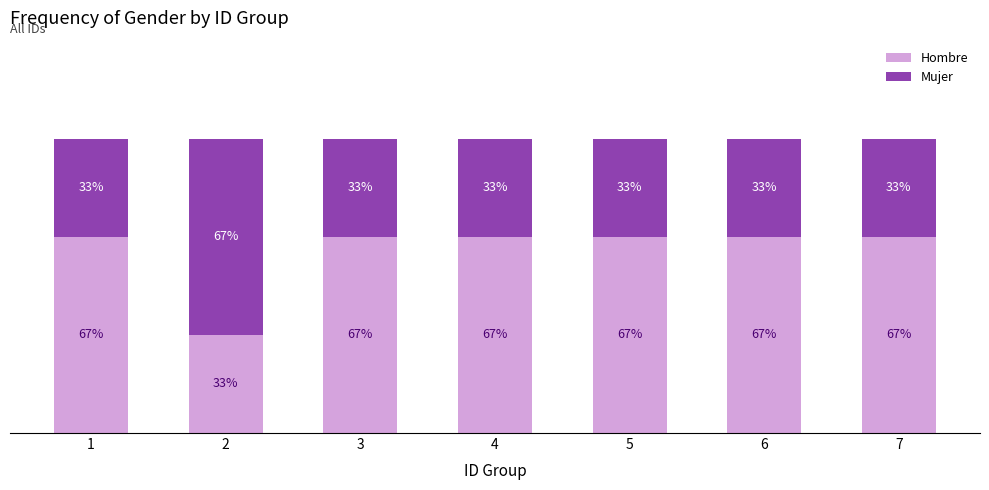

What are all the series names shown in the legend?

Hombre, Mujer